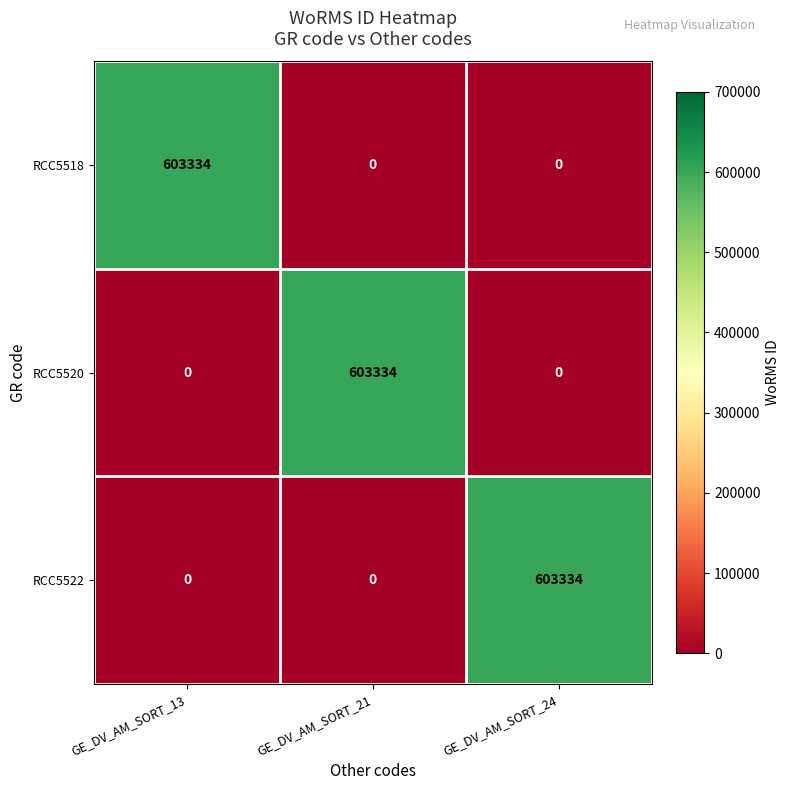

What is the sum of all RCC5518 values?

603334